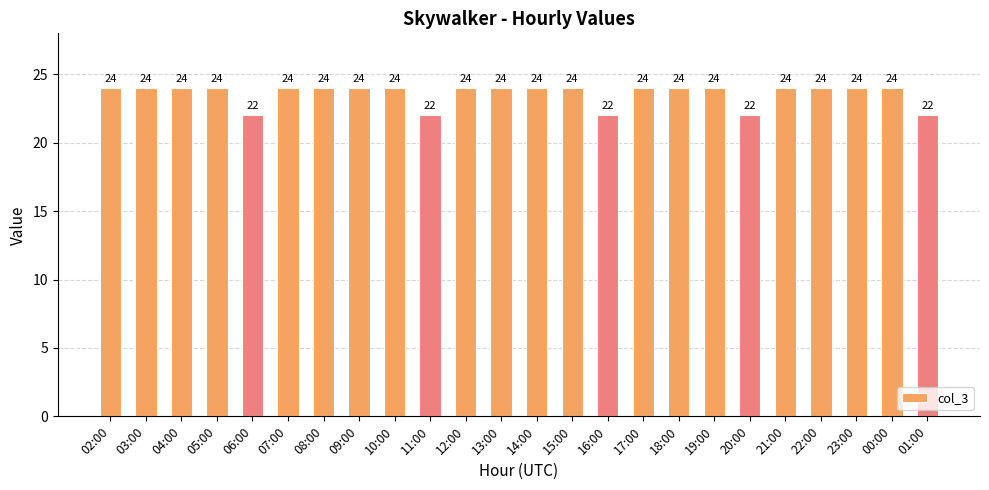

What is the label of the 1st bar from the left?

02:00